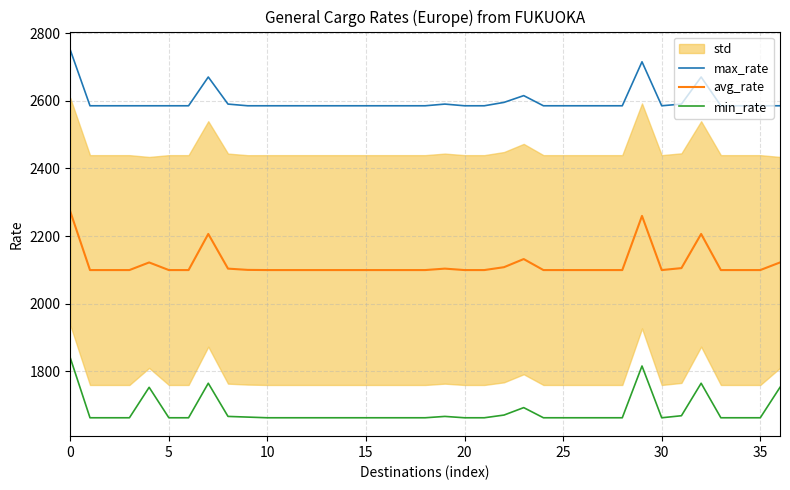

True or false: avg_rate has a value of 3749.9 at 27.

False